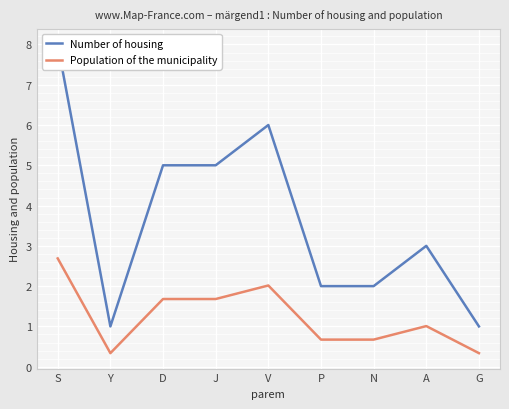

Which series has the widest spread of values?

Number of housing